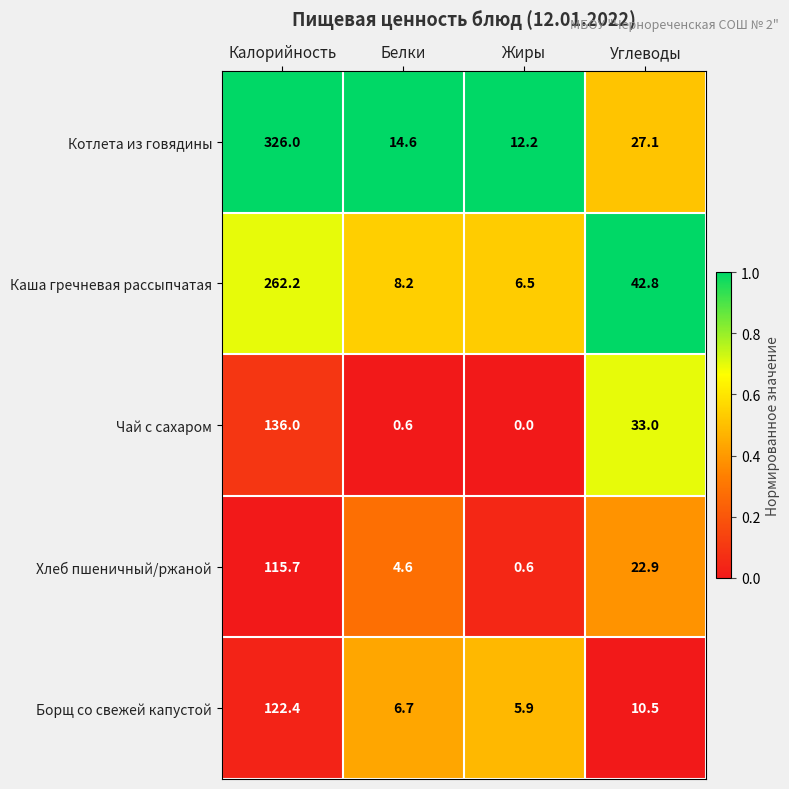

At which label does Котлета из говядины first exceed 27?

Калорийность